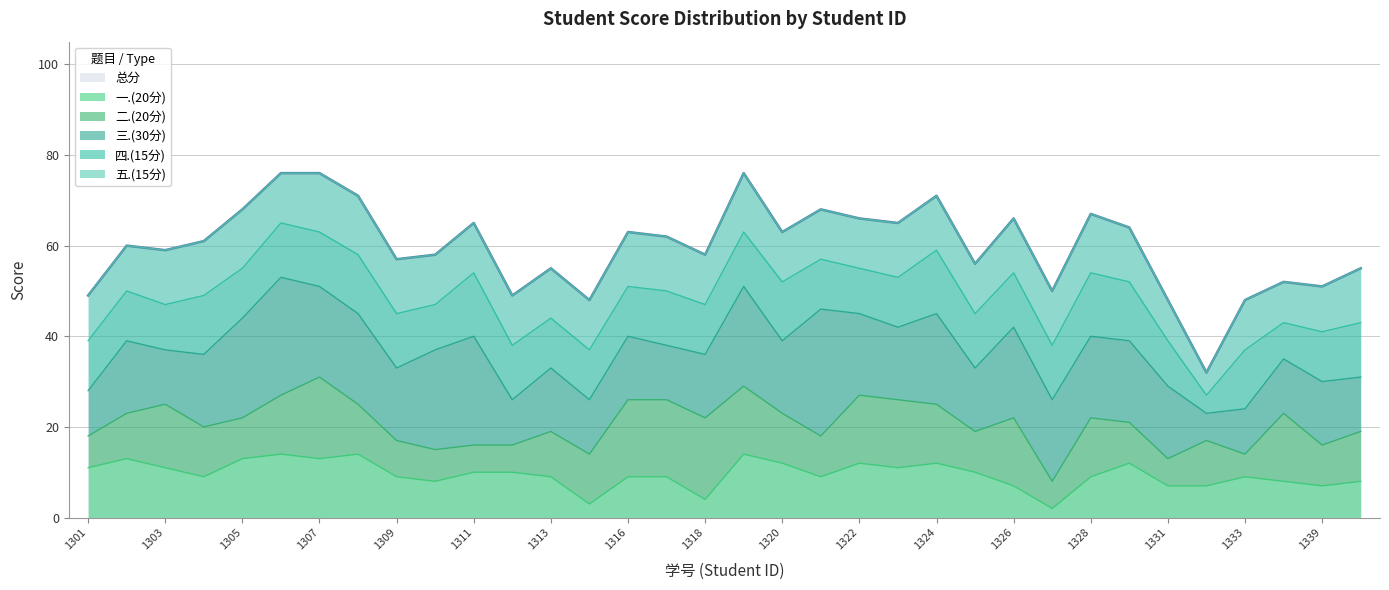

Reading left to right, transcribe all the data shown in this chart.

一.(20分): 11	13	11	9	13	14	13	14	9	8	10	10	9	3	9	9	4	14	12	9	12	11	12	10	7	2	9	12	7	7	9	8	7	8
二.(20分): 7	10	14	11	9	13	18	11	8	7	6	6	10	11	17	17	18	15	11	9	15	15	13	9	15	6	13	9	6	10	5	15	9	11
三.(30分): 10	16	12	16	22	26	20	20	16	22	24	10	14	12	14	12	14	22	16	28	18	16	20	14	20	18	18	18	16	6	10	12	14	12
四.(15分): 11	11	10	13	11	12	12	13	12	10	14	12	11	11	11	12	11	12	13	11	10	11	14	12	12	12	14	13	10	4	13	8	11	12
五.(15分): 10	10	12	12	13	11	13	13	12	11	11	11	11	11	12	12	11	13	11	11	11	12	12	11	12	12	13	12	9	5	11	9	10	12
总分: 49	60	59	61	68	76	76	71	57	58	65	49	55	48	63	62	58	76	63	68	66	65	71	56	66	50	67	64	48	32	48	52	51	55